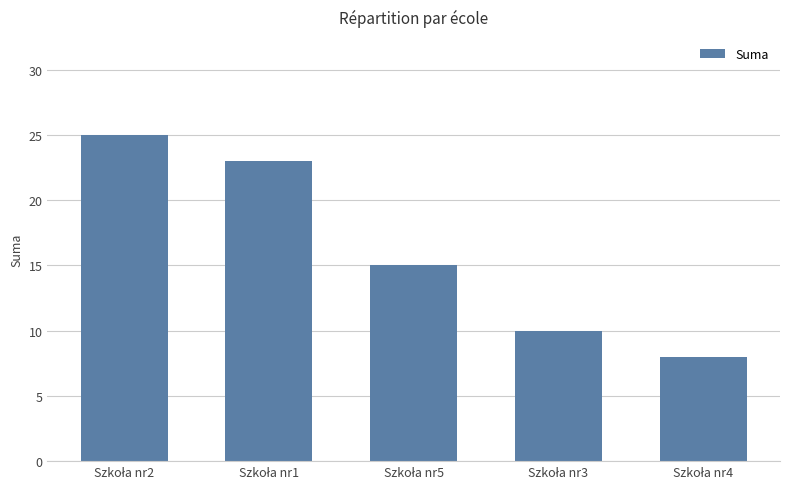

What is the minimum value shown in the chart?

8